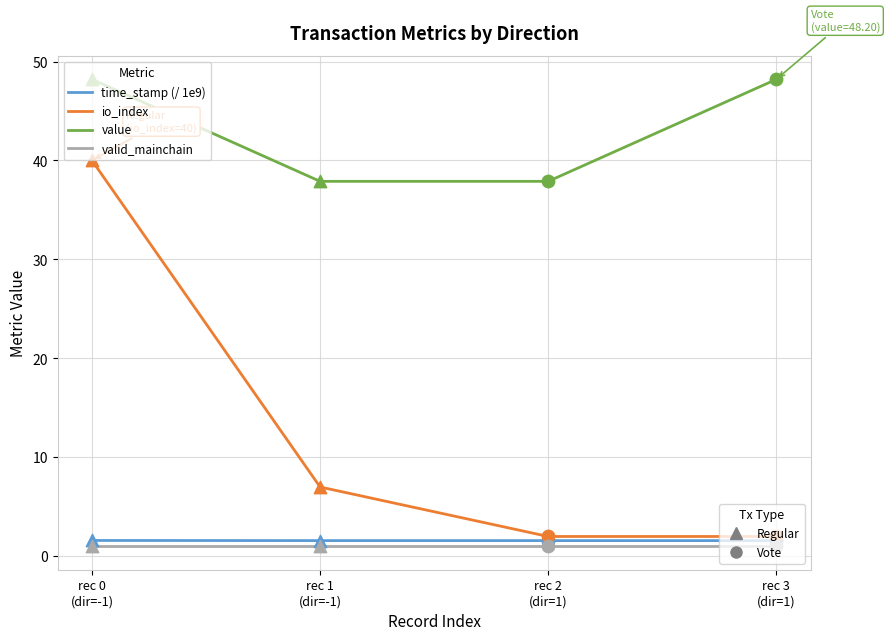

What is the maximum value shown in the chart?

48.2